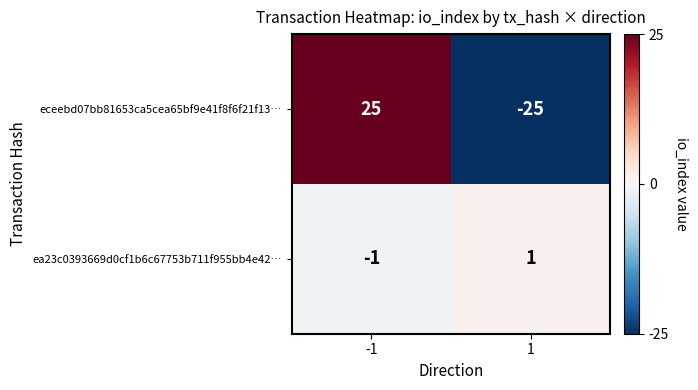

Reading right to left, transcribe all the data shown in this chart.

eceebd07bb81653ca5cea65bf9e41f8f6f21f13…: 1=-25	-1=25
ea23c0393669d0cf1b6c67753b711f955bb4e42…: 1=1	-1=-1